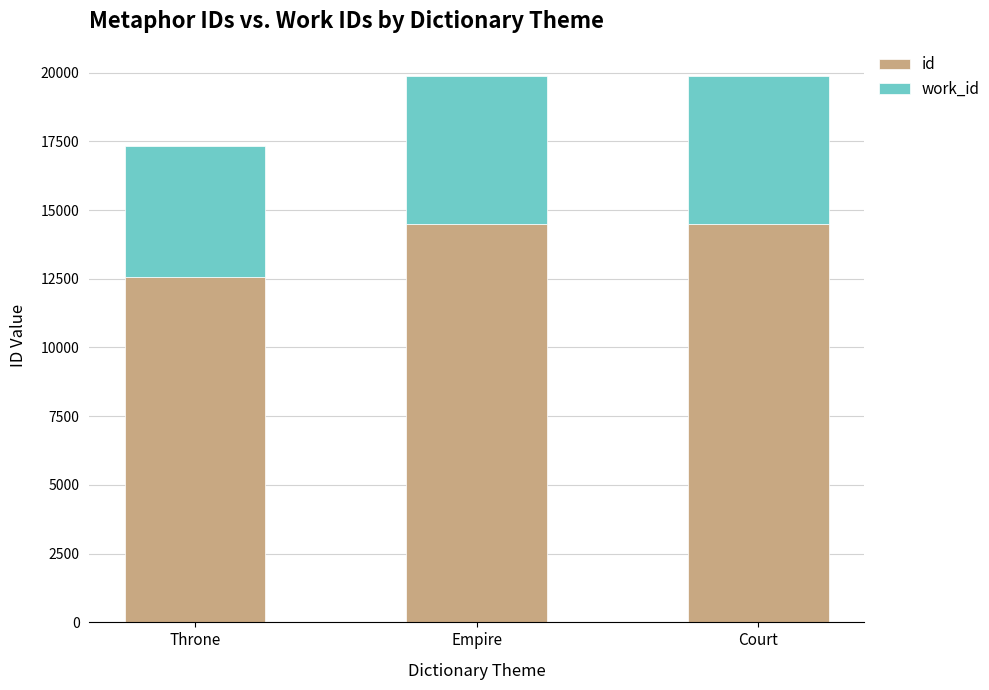

How many categories are shown in the chart?

3